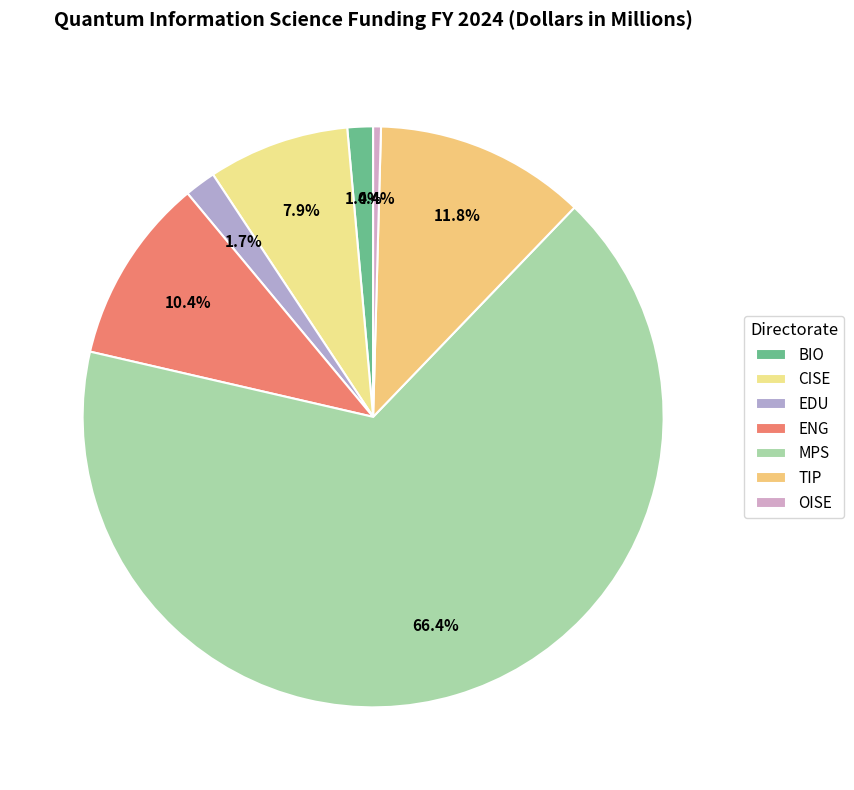

What is the smallest slice in the pie chart?

OISE